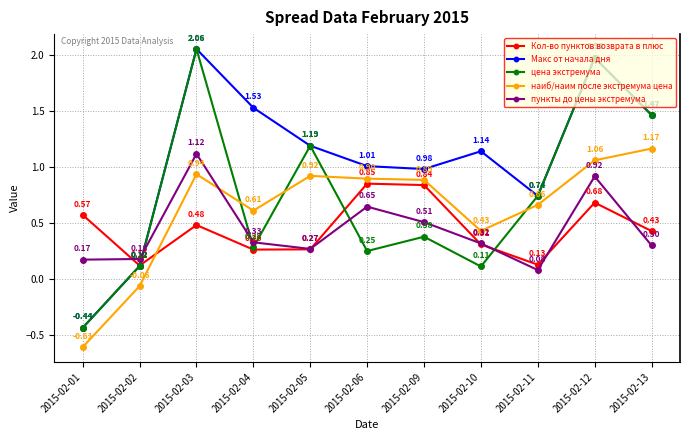

Which series changed the most between 2015-02-10 and 2015-02-11?

цена экстремума